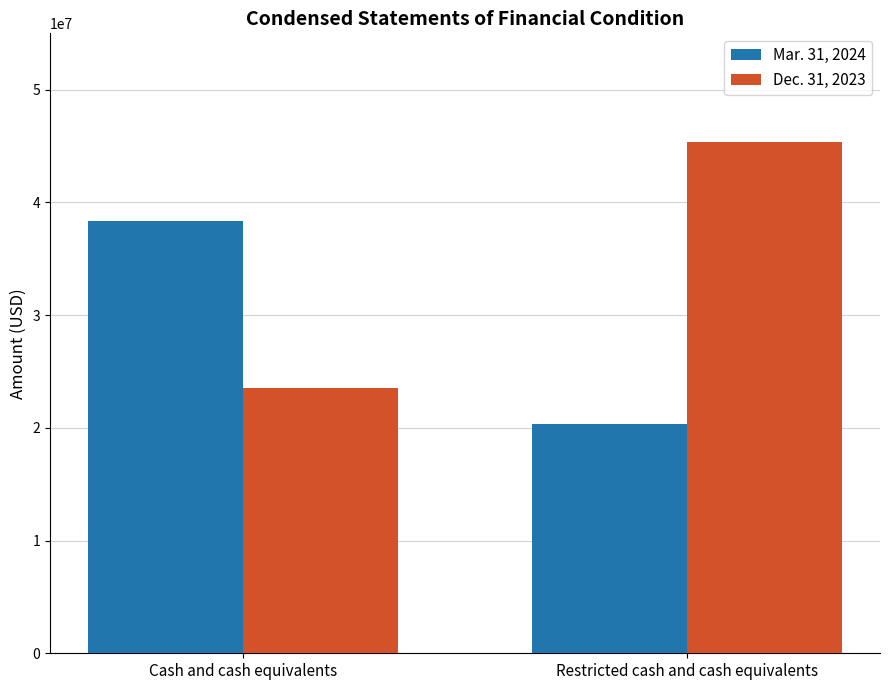

How many values in the Dec. 31, 2023 series are below 45391063?

1